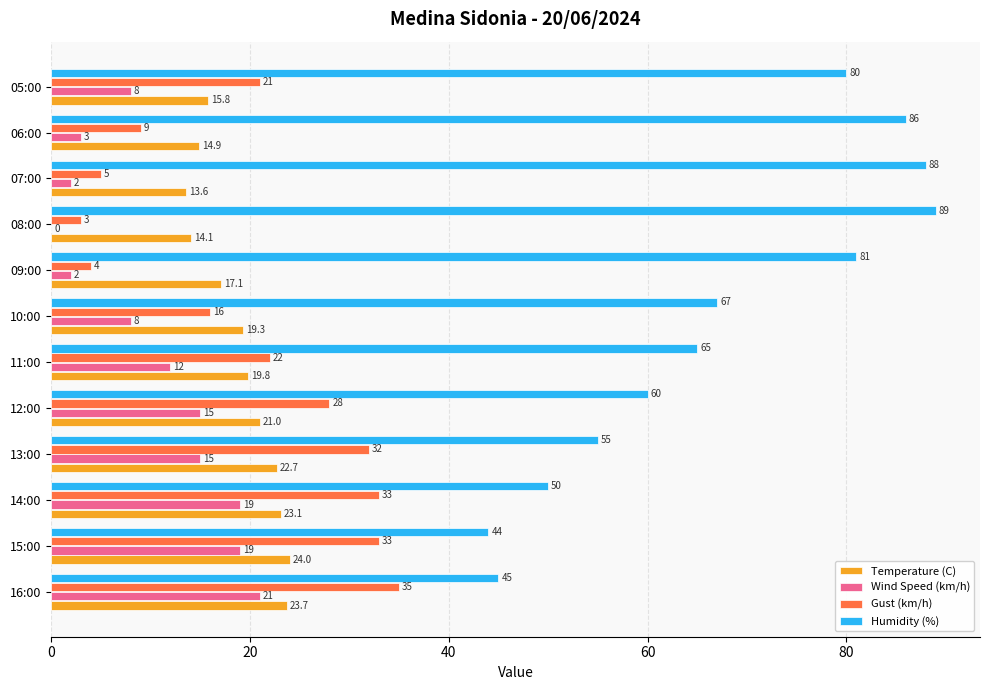

Which series changed the most between 13:00 and 10:00?

Gust (km/h)